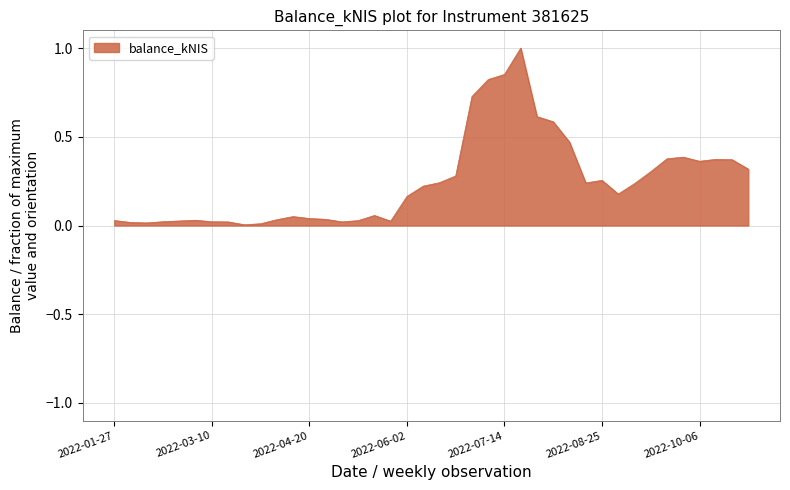

What is the maximum value shown in the chart?

1.0